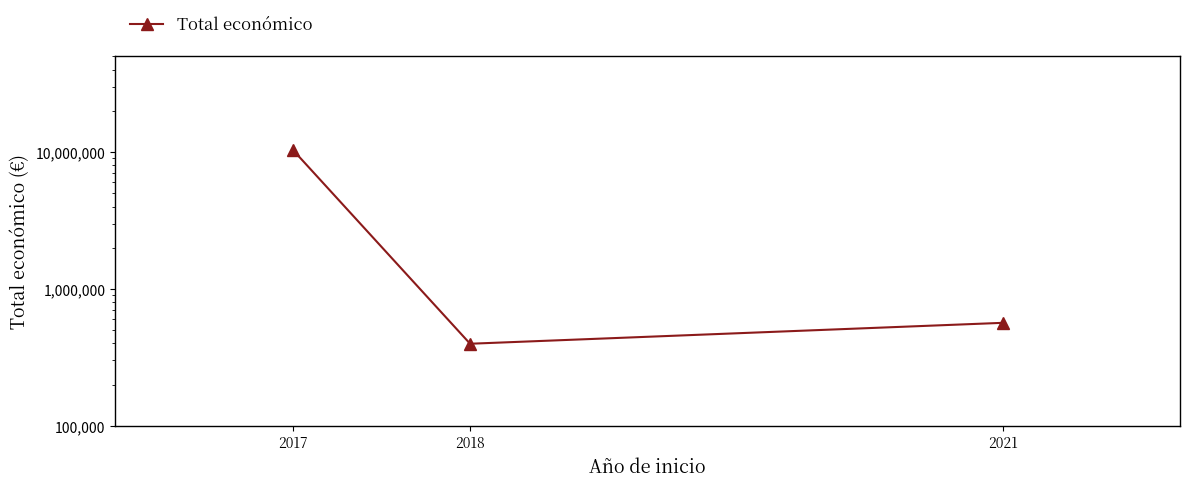

Reading left to right, list all the values displayed in this chart.

10420842	397287	564758